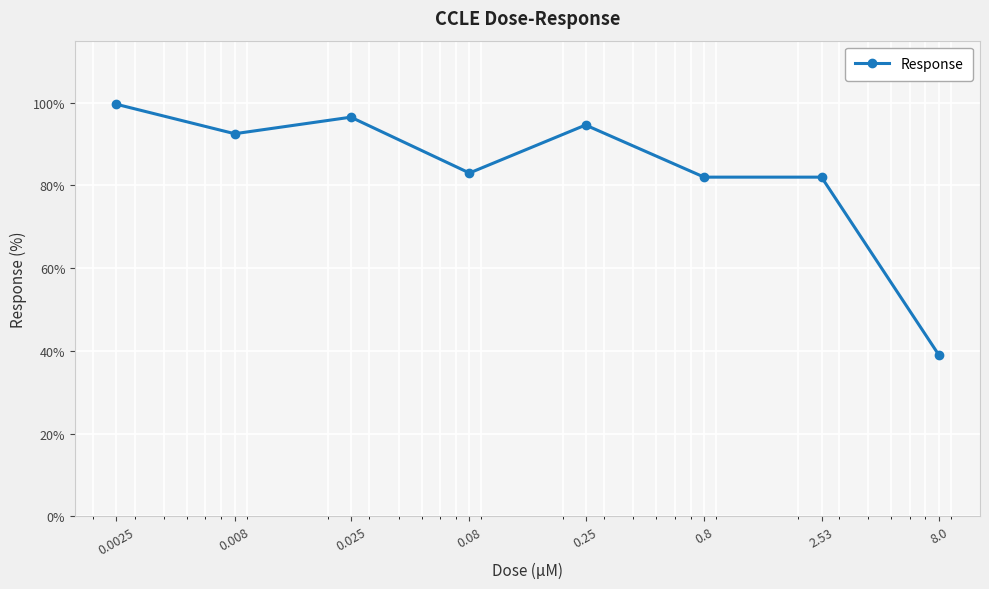

What is the value of the 6th point from the left?

82.0